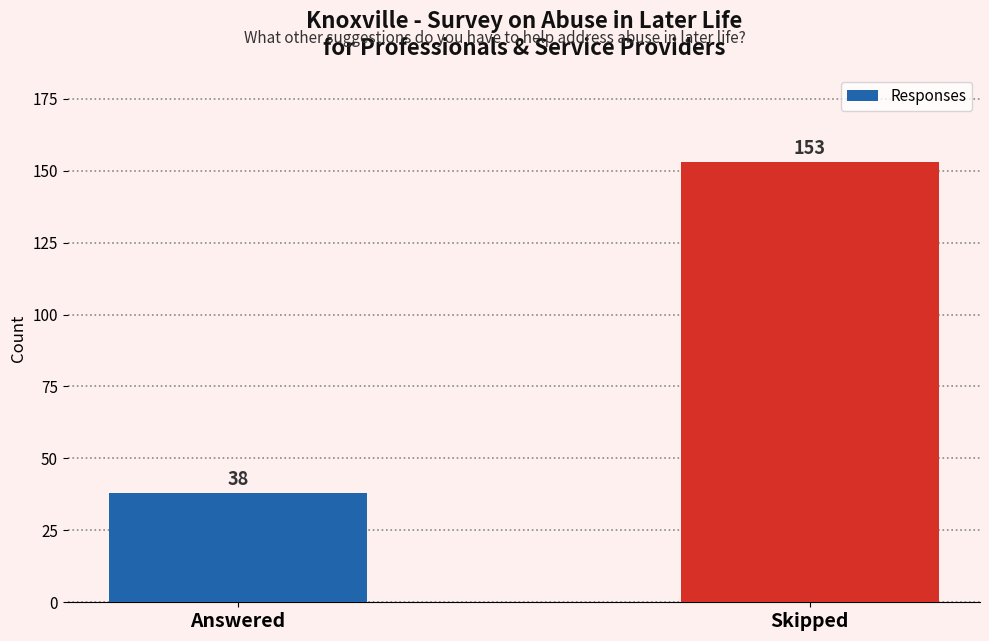

Read the value at Skipped, to the nearest 10.

150